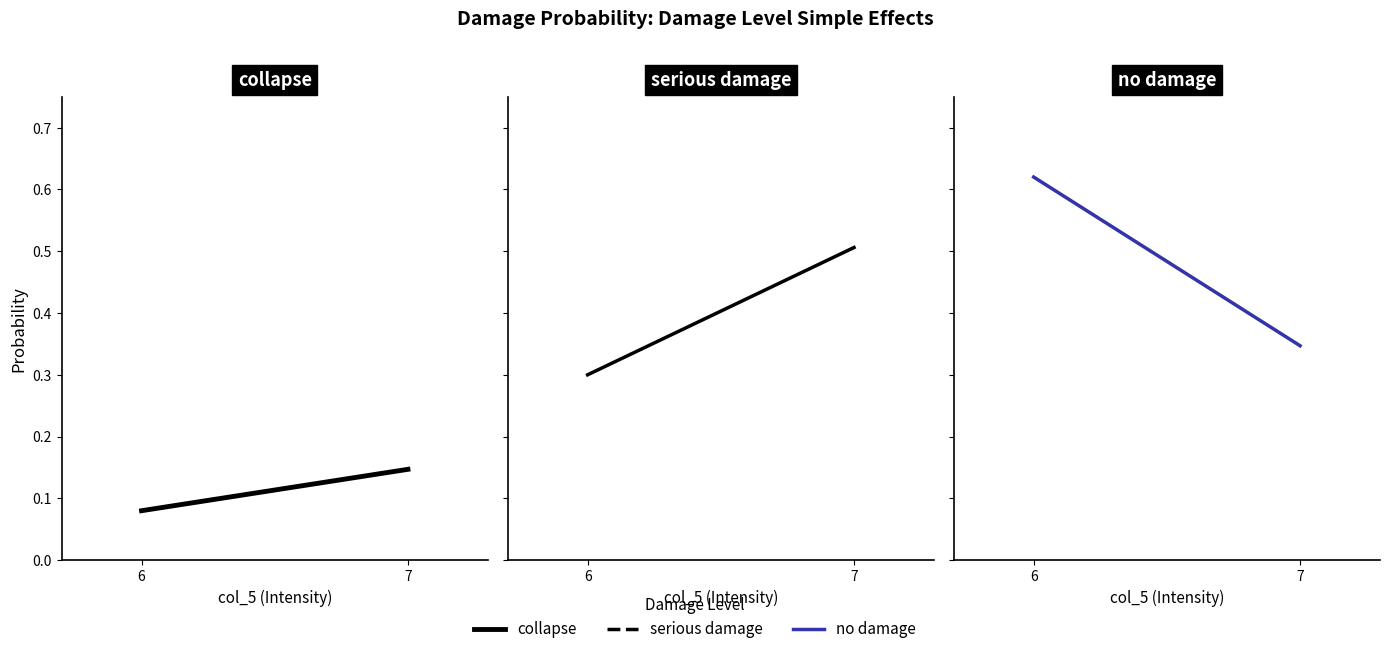

The value of collapse at 7 is 0.1. True or false?

True